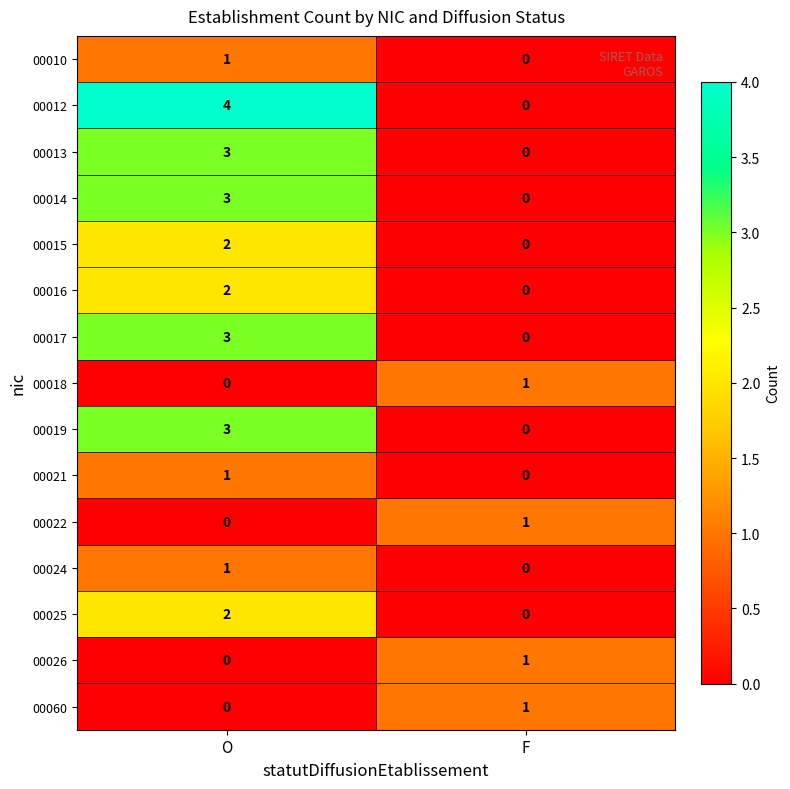

What is the difference between the maximum and minimum values in the 00012 series?

4